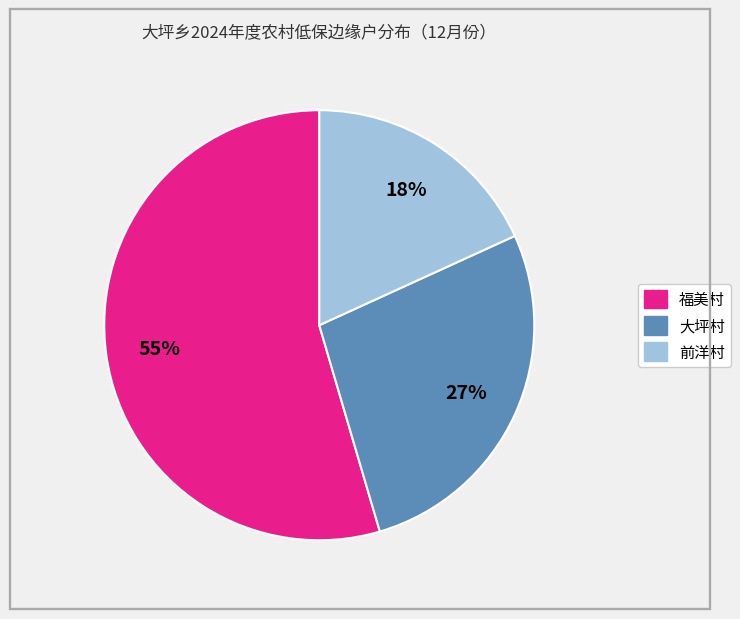

What is the largest slice in the pie chart?

福美村